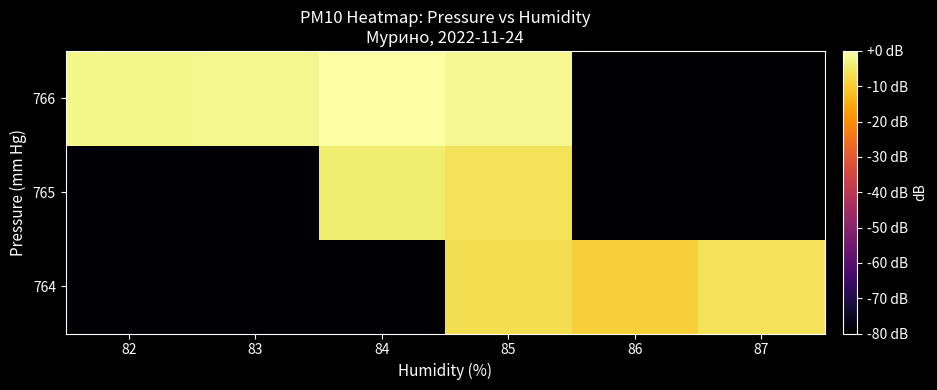

What is the minimum value shown in the chart?

-80.0